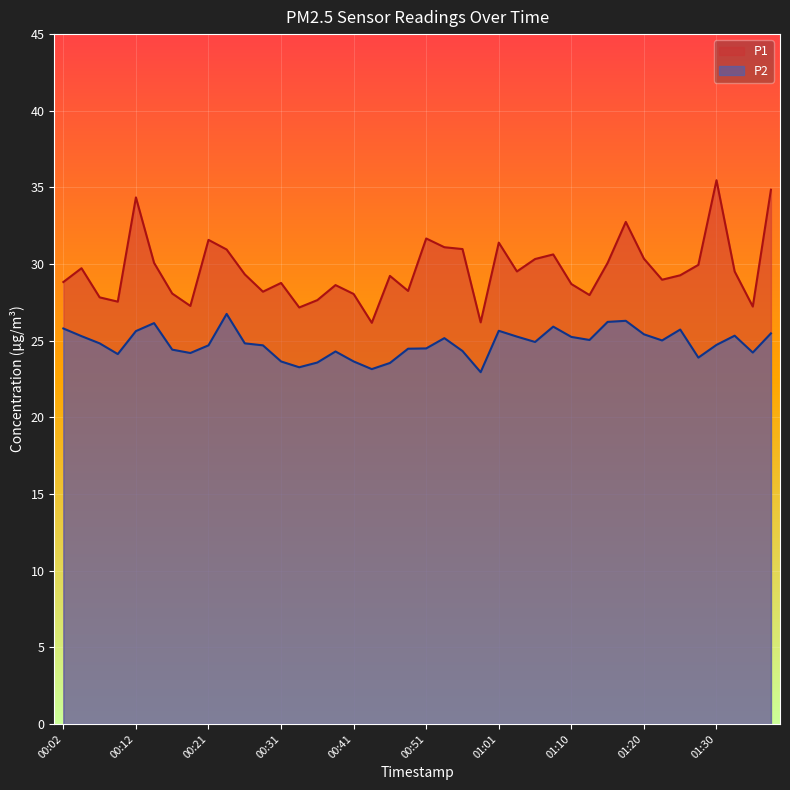

What is the label of the 19th point from the right?

00:53